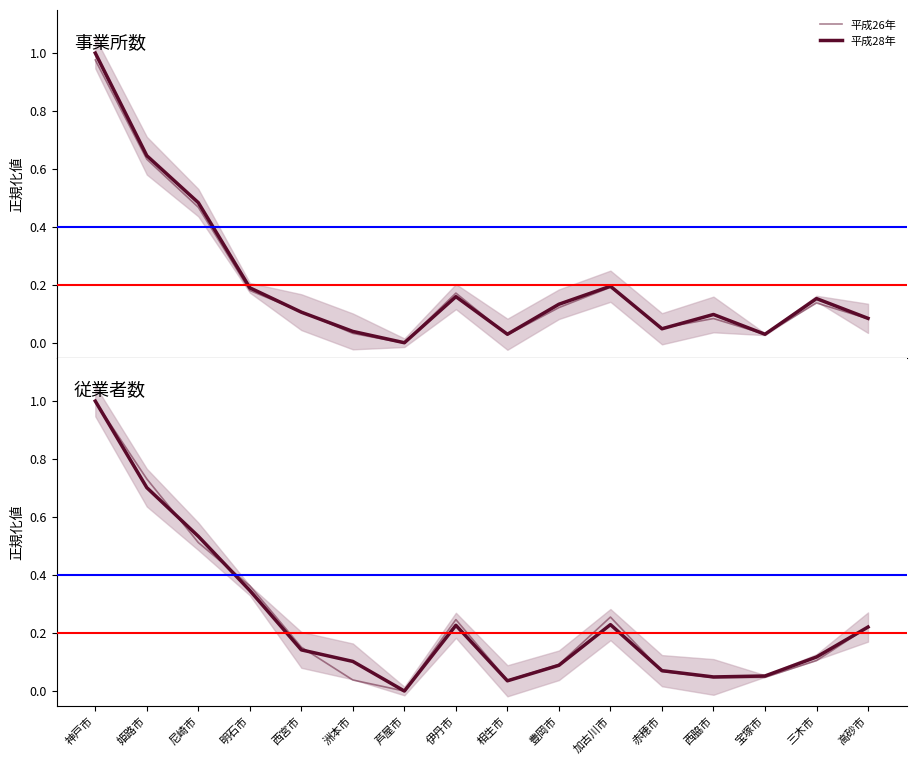

Is it true that 平成28年 equals 0.2 at 洲本市?

False